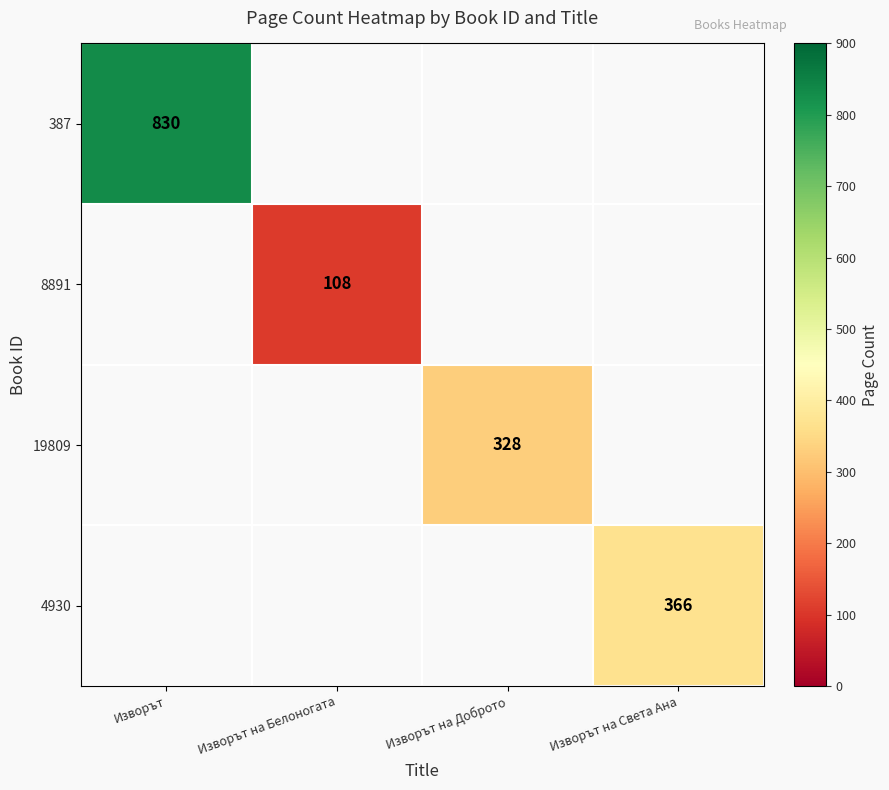

The value of 8891 at Изворът на Белоногата is 33.2. True or false?

False